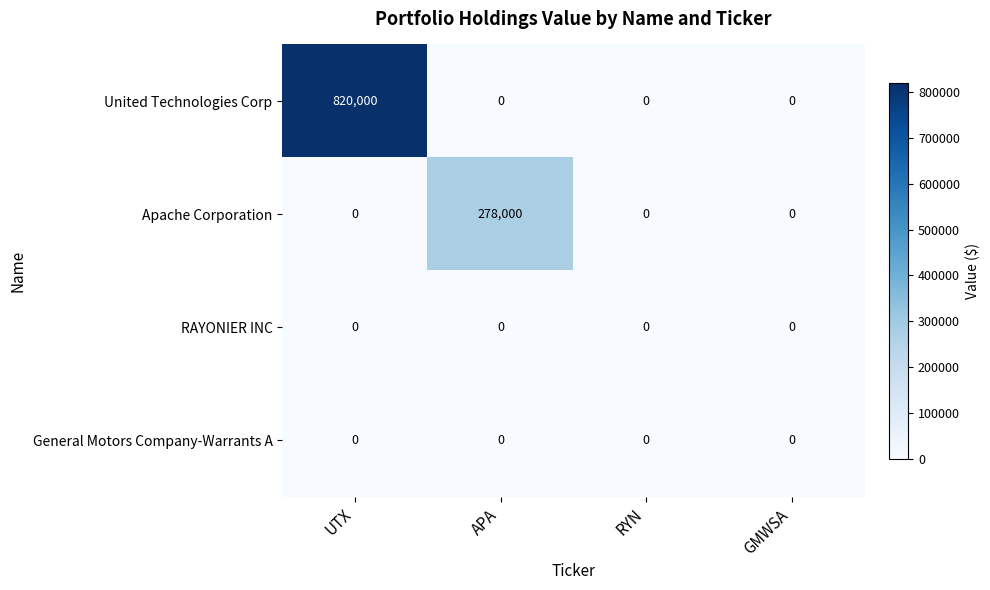

Reading right to left, what are all the values shown in this chart?

United Technologies Corp: 0	0	0	820000
Apache Corporation: 0	0	278000	0
RAYONIER INC: 0	0	0	0
General Motors Company-Warrants A: 0	0	0	0